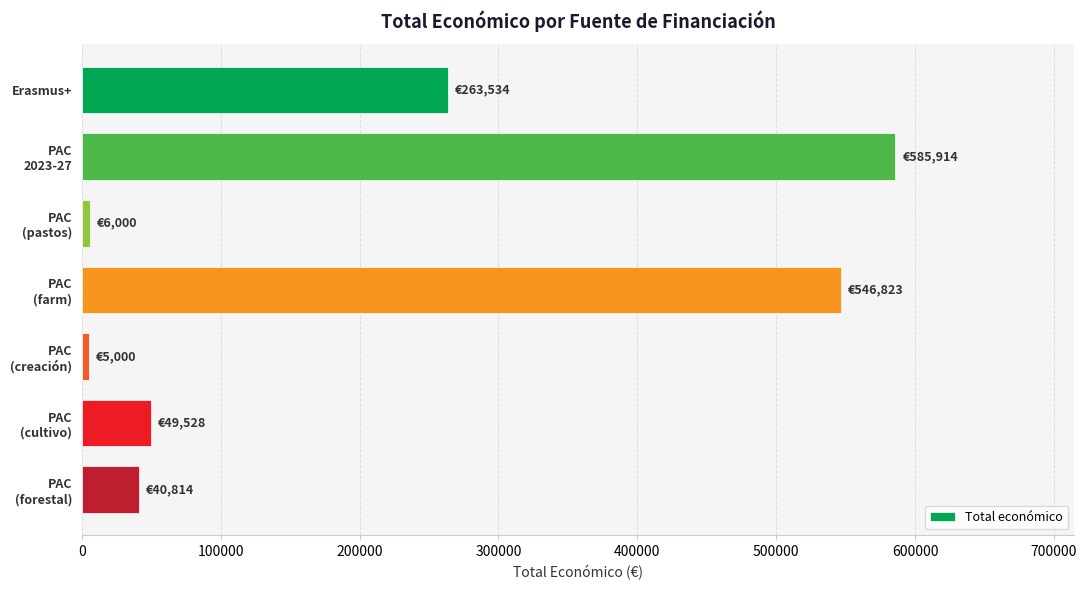

At which category does the chart reach its peak across all series?

PAC
2023-27